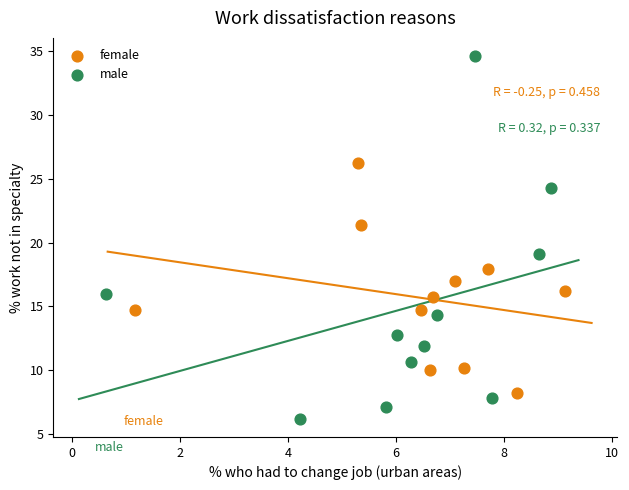

Which series reaches the maximum Y coordinate?

male